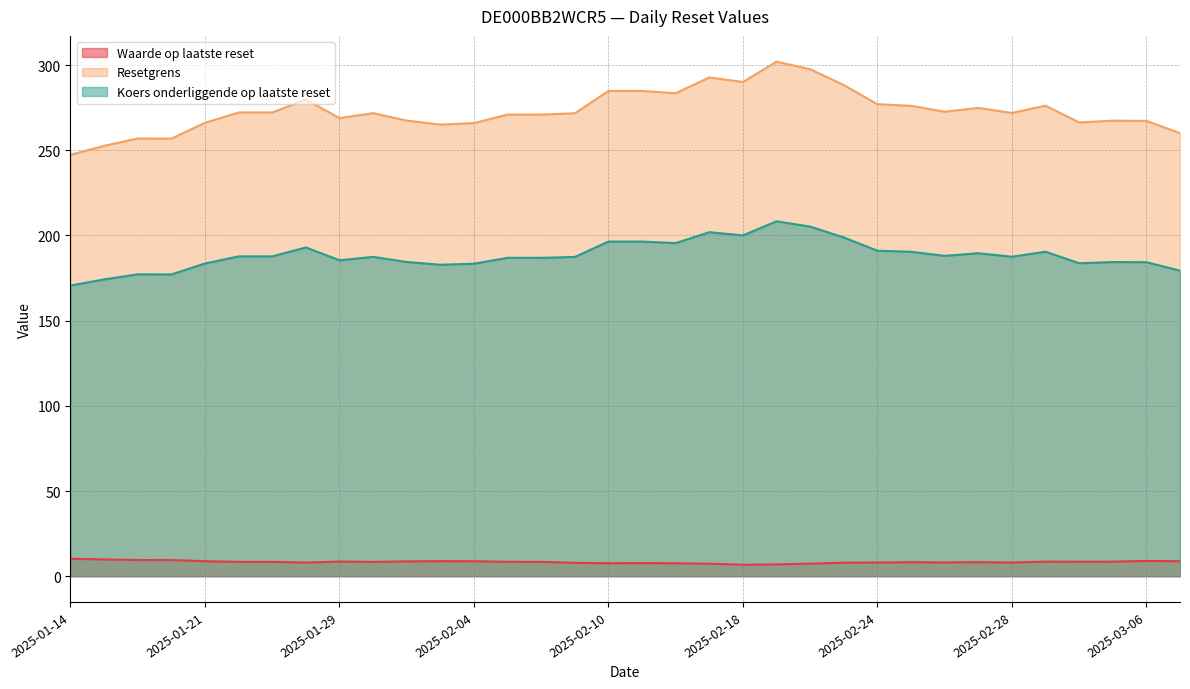

In Koers onderliggende op laatste reset, how many points are lower than both neighbors (excluding endpoints)?

8